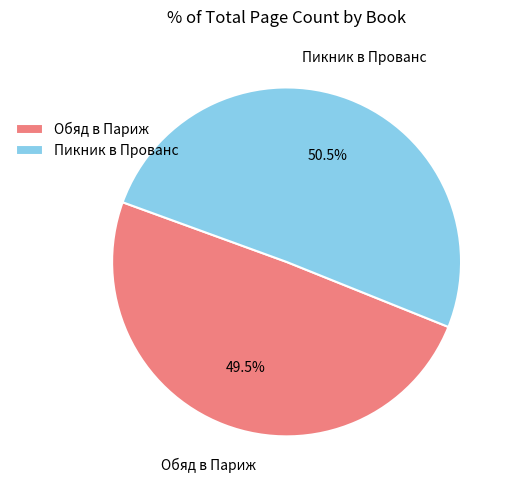

What is the ratio of the value at Обяд в Париж to the value at Пикник в Прованс?

1.0